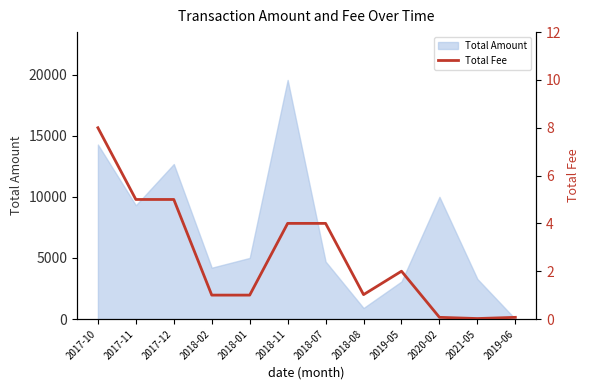

Reading left to right, list all the values displayed in this chart.

8.0	5.0	5.0	1.0	1.0	4.0	4.0	1.0	2.0	0.1	0.0	0.1